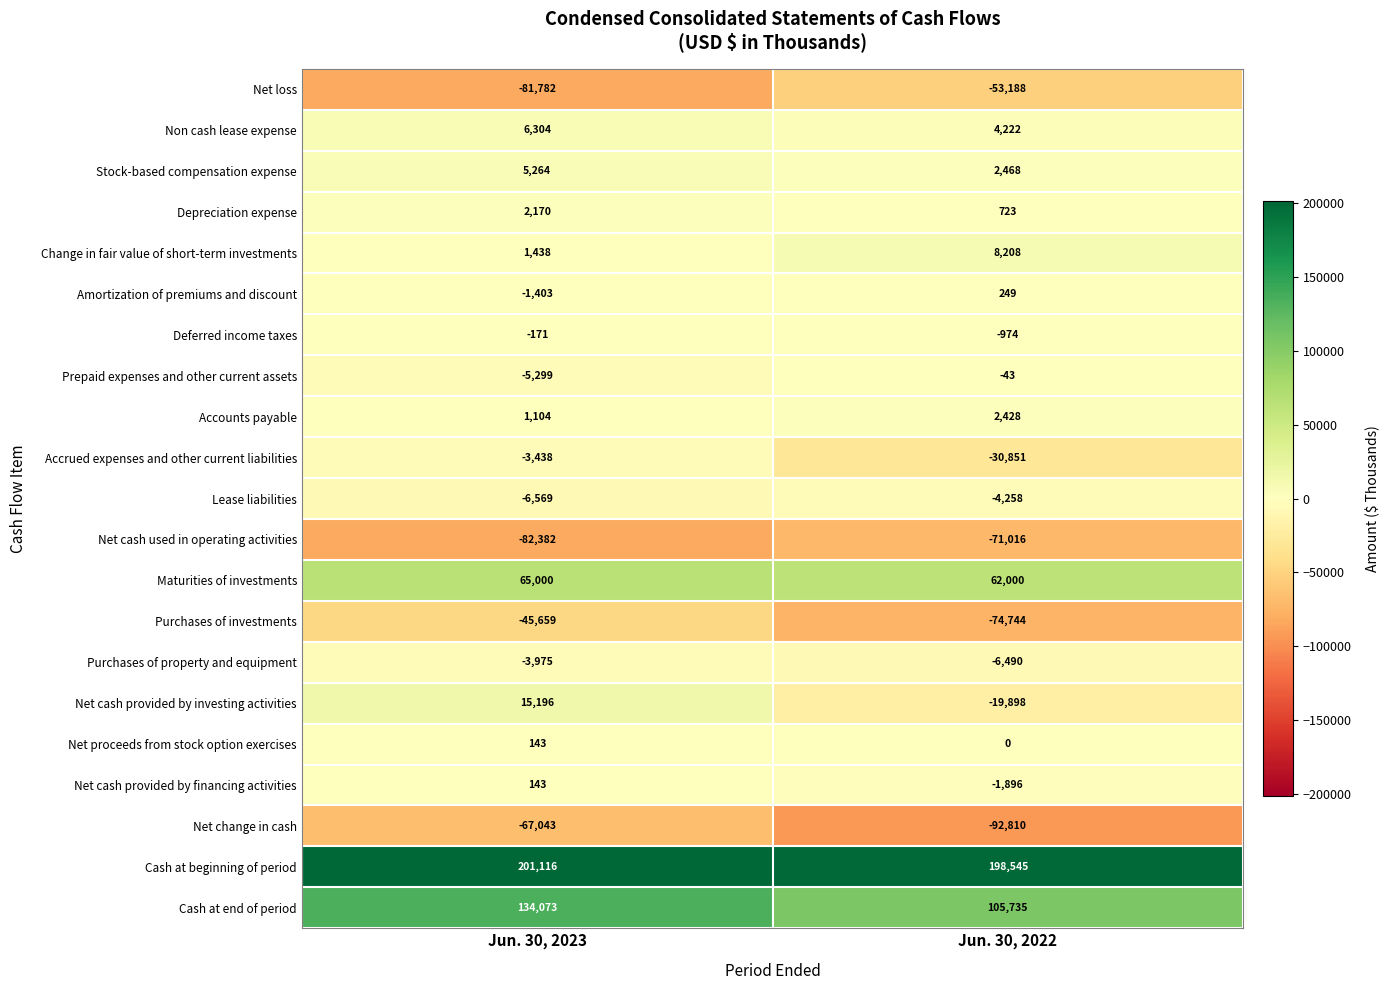

What is the average value of the Net proceeds from stock option exercises series?

72